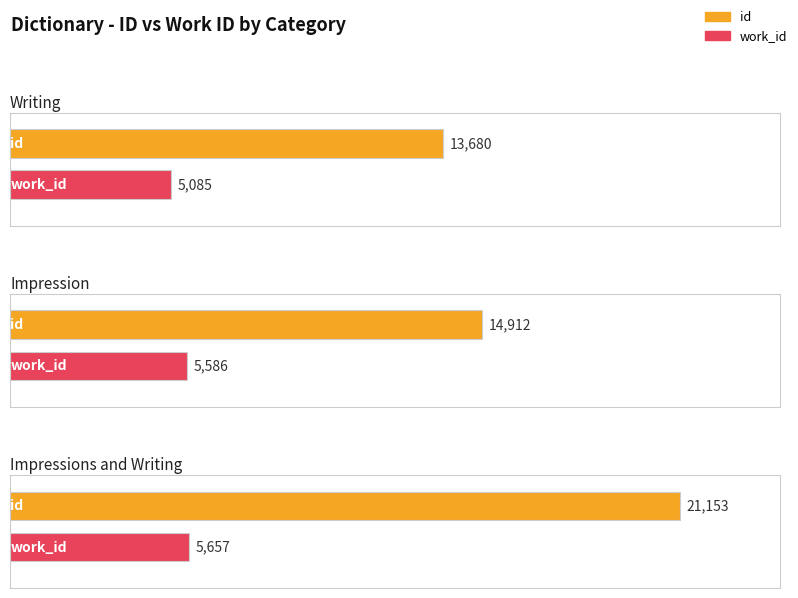

What is the average value of the id series?

16582